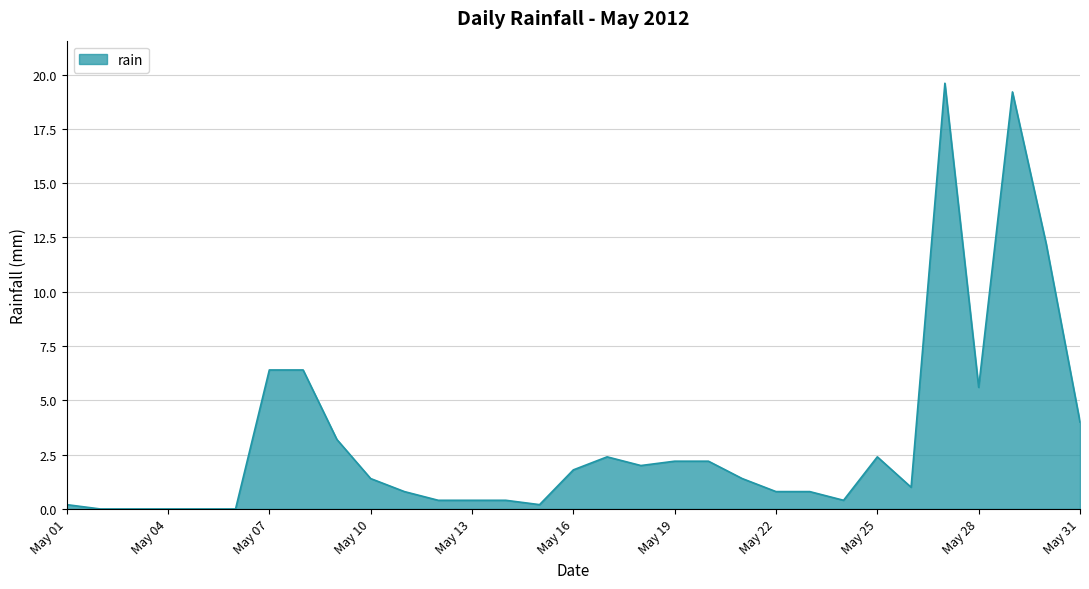

What is the maximum value shown in the chart?

19.6